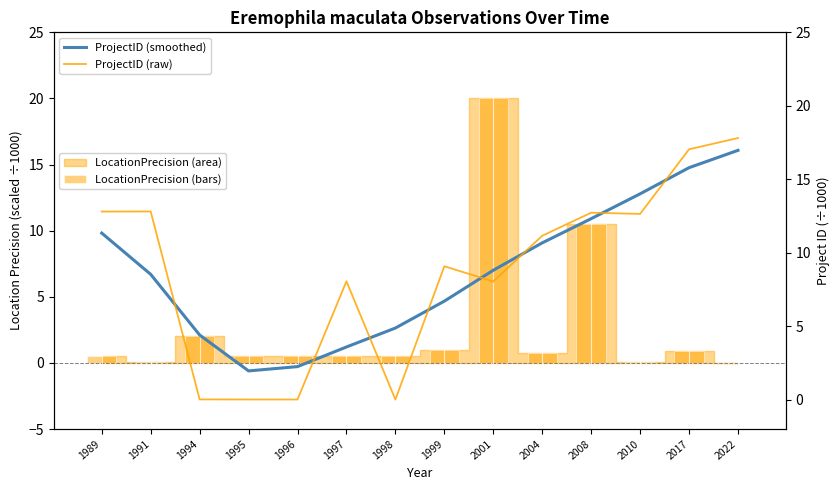

The value of LocationPrecision at 1999 is 1.0. True or false?

True